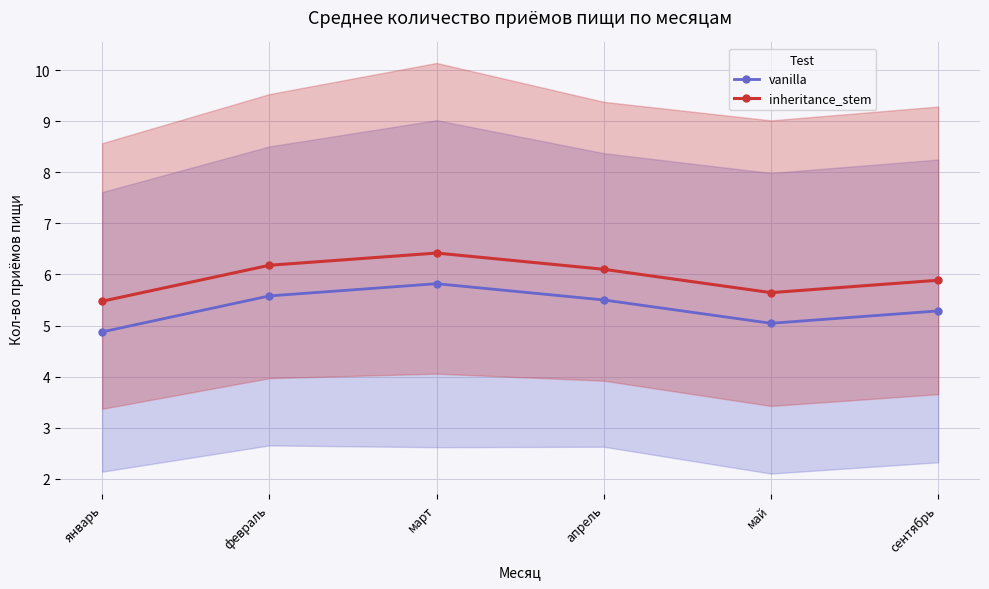

What is the label of the 6th point from the left?

сентябрь